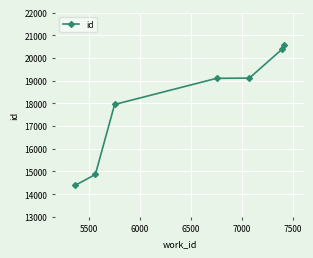

What is the sum of all values?

126402